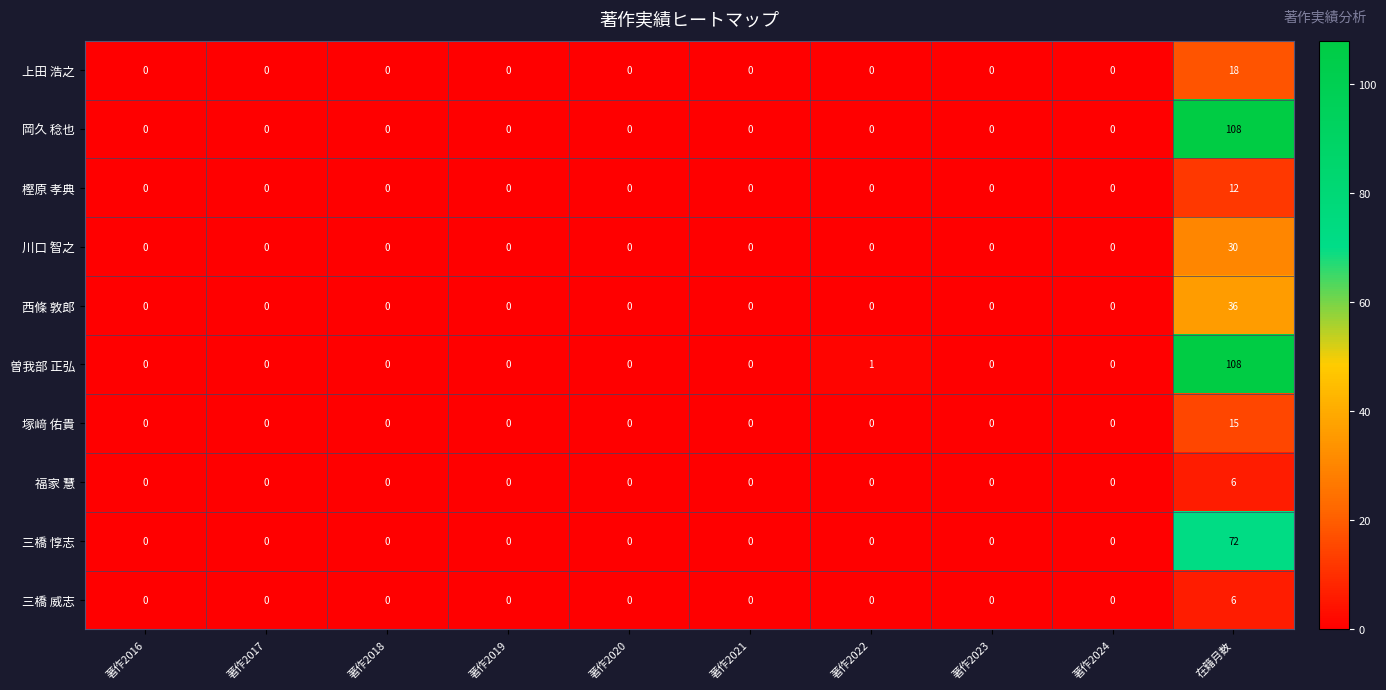

Which series has the largest total across all categories?

曽我部 正弘